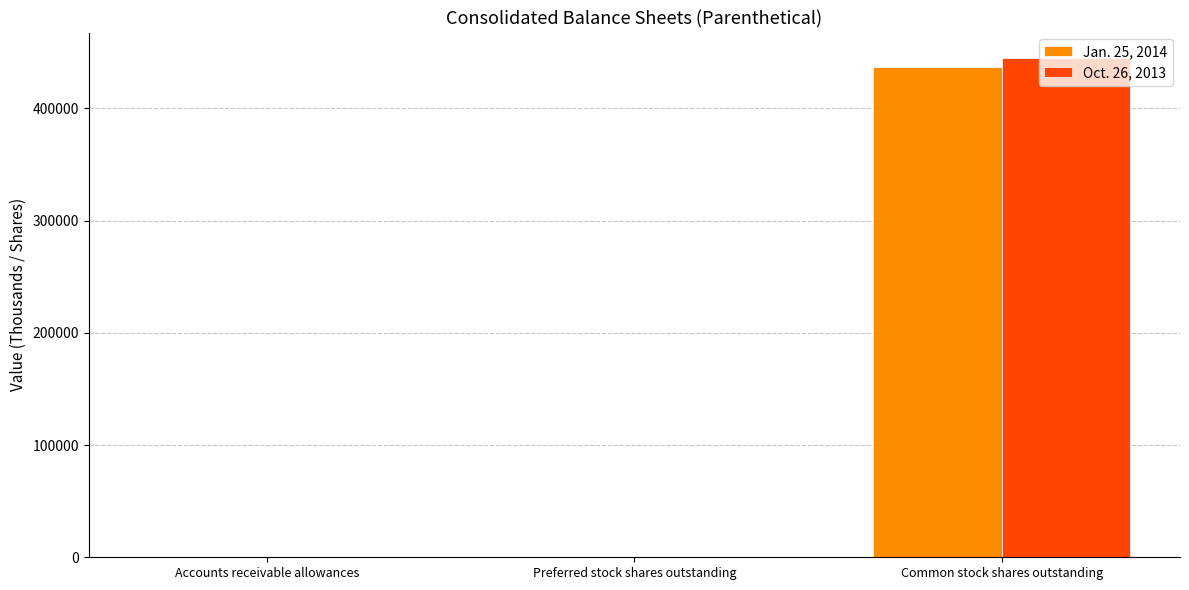

How many categories are shown in the chart?

3